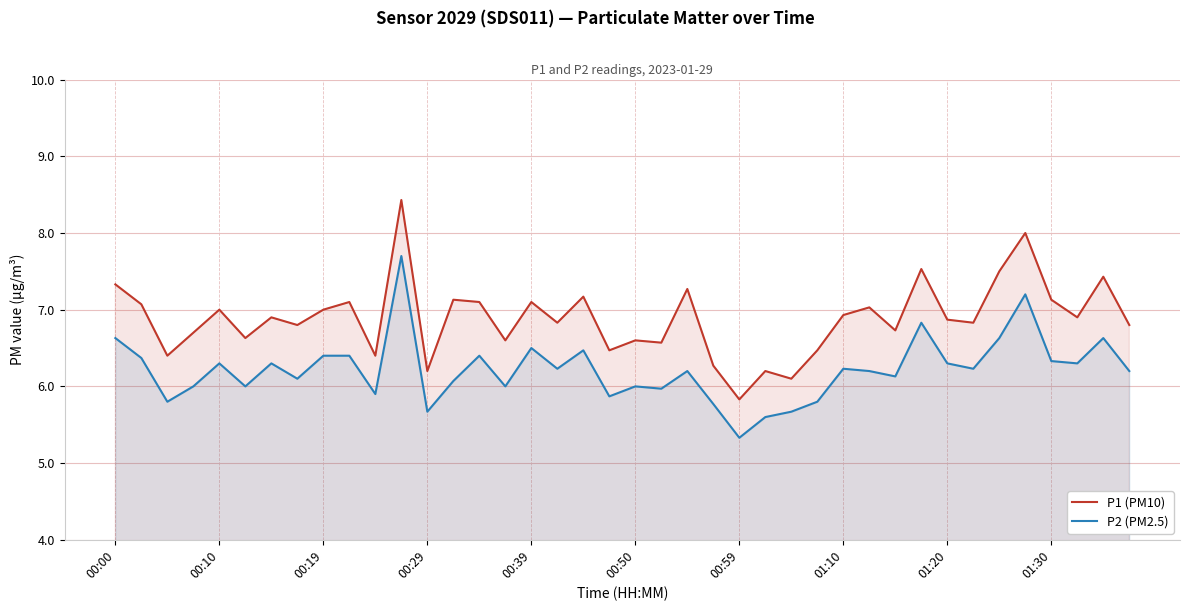

True or false: P1 (PM10) has more than 1 interior local peaks.

True